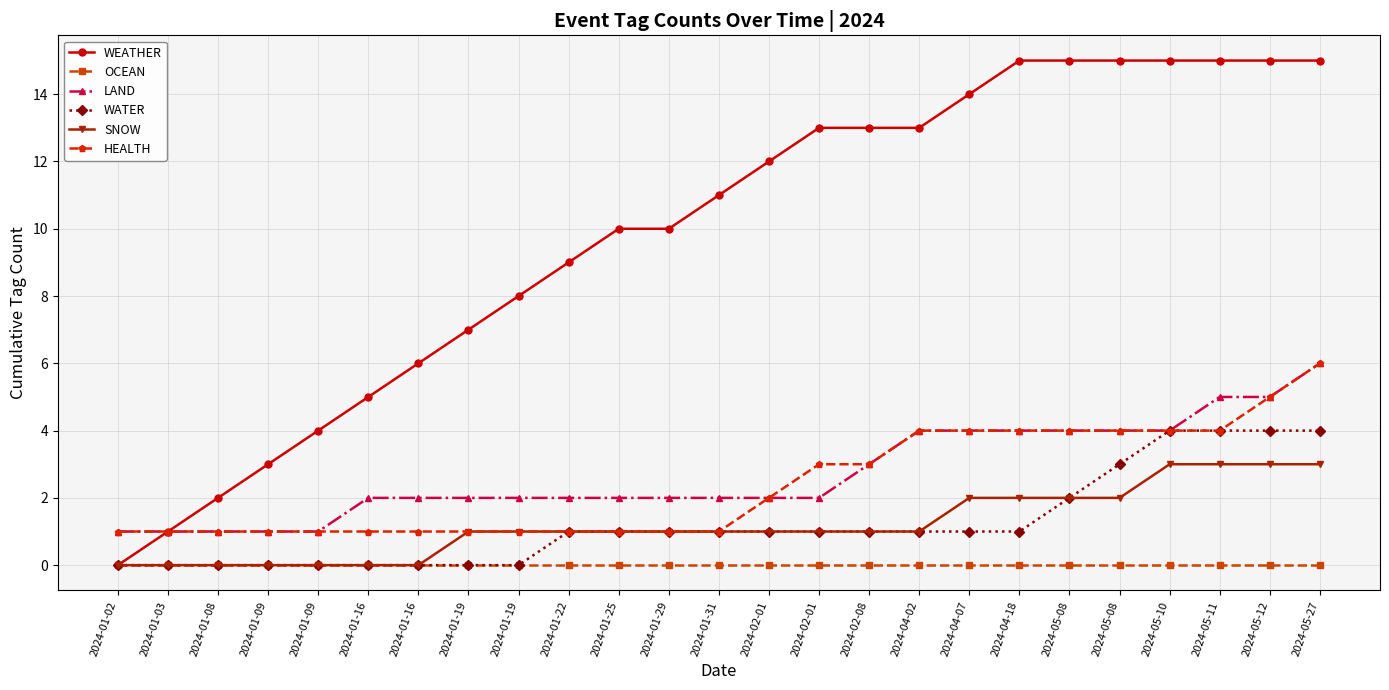

At which label does SNOW first exceed 1?

2024-04-07